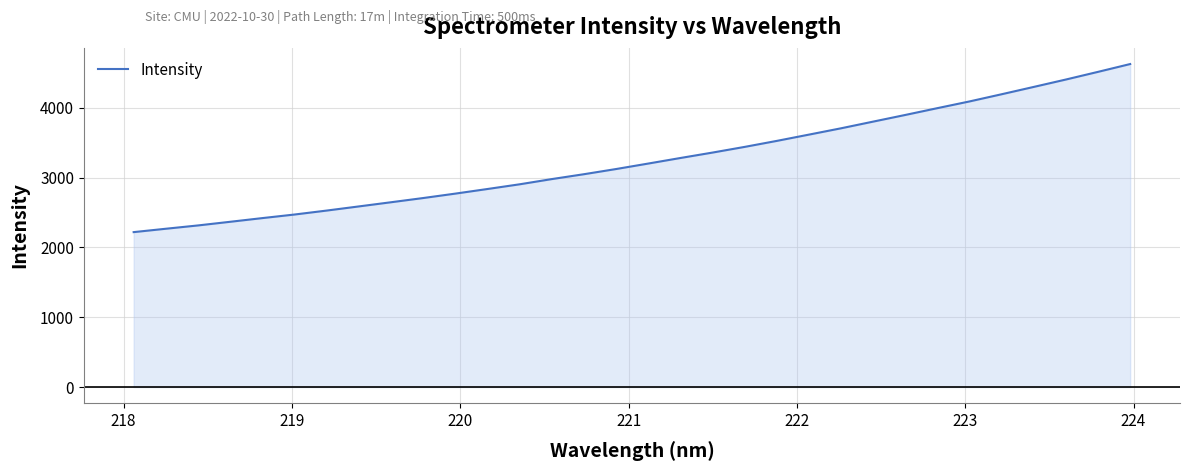

What is the difference between the maximum and minimum values?

2406.4